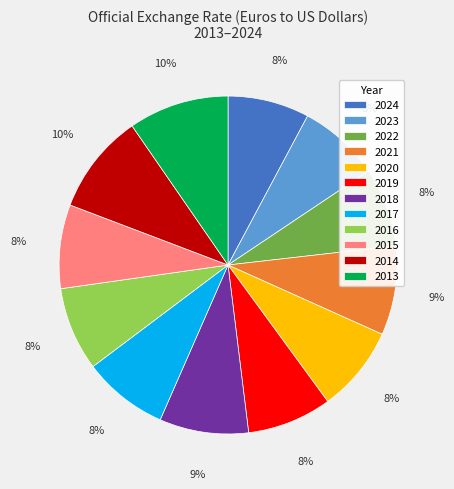

Is there a majority slice in this chart?

No